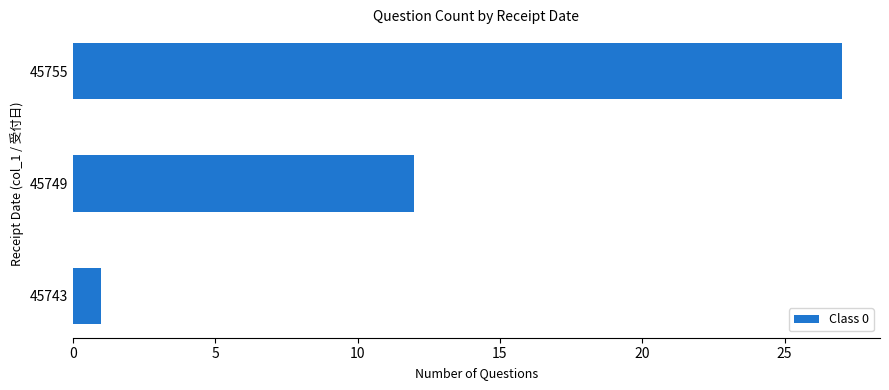

How many categories are shown in the chart?

3